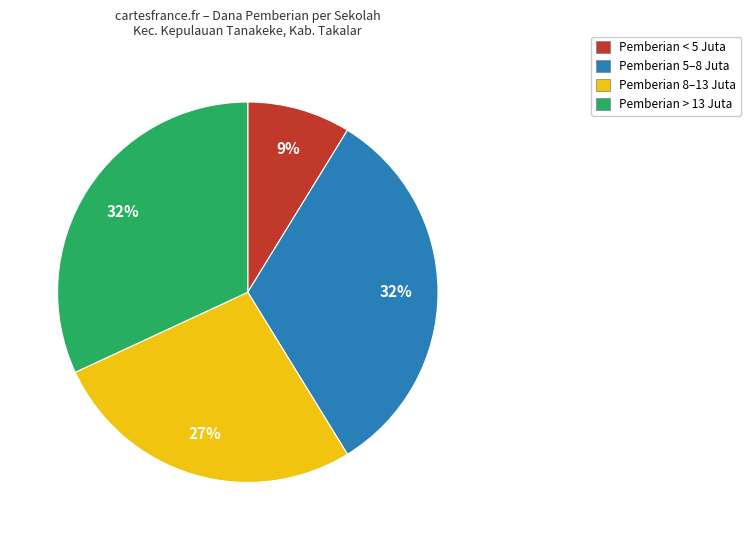

To the nearest percent, what is the average slice percentage?

25%